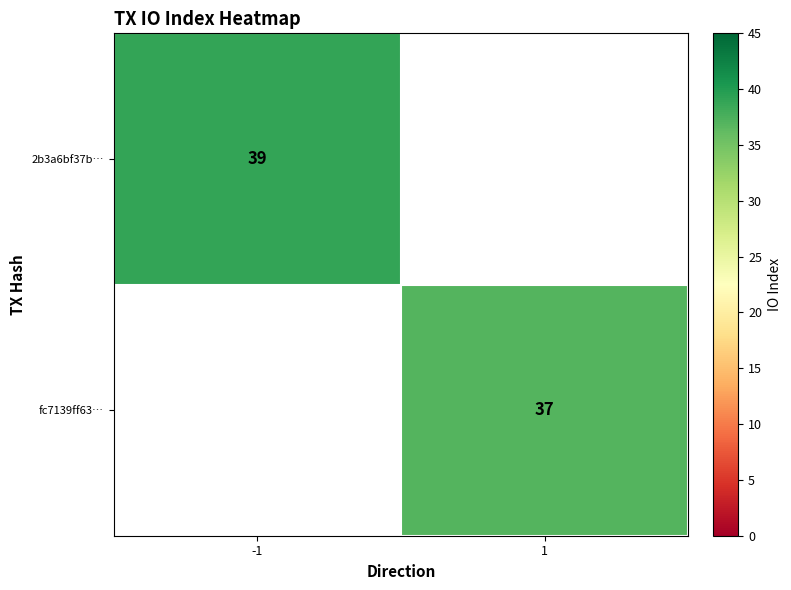

Is it true that 2b3a6bf37b… equals 39 at -1?

True